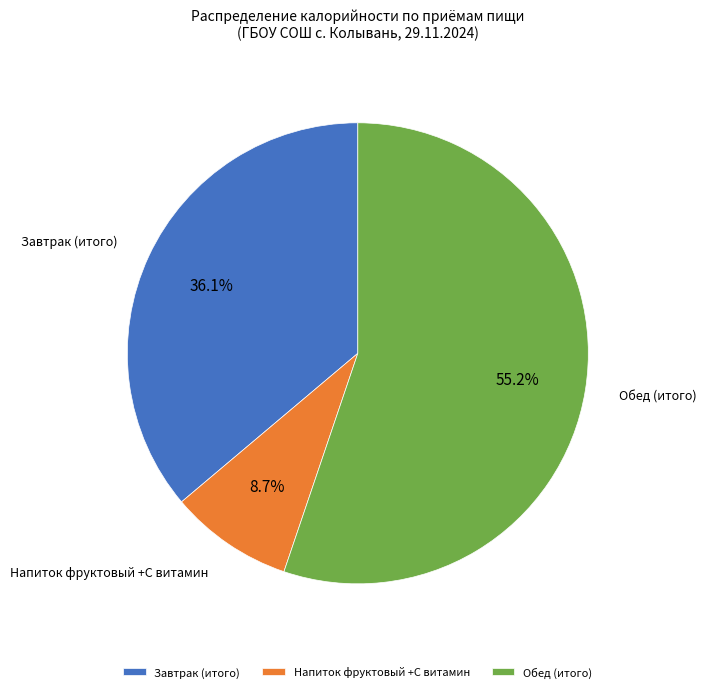

How many segments does this pie chart have?

3